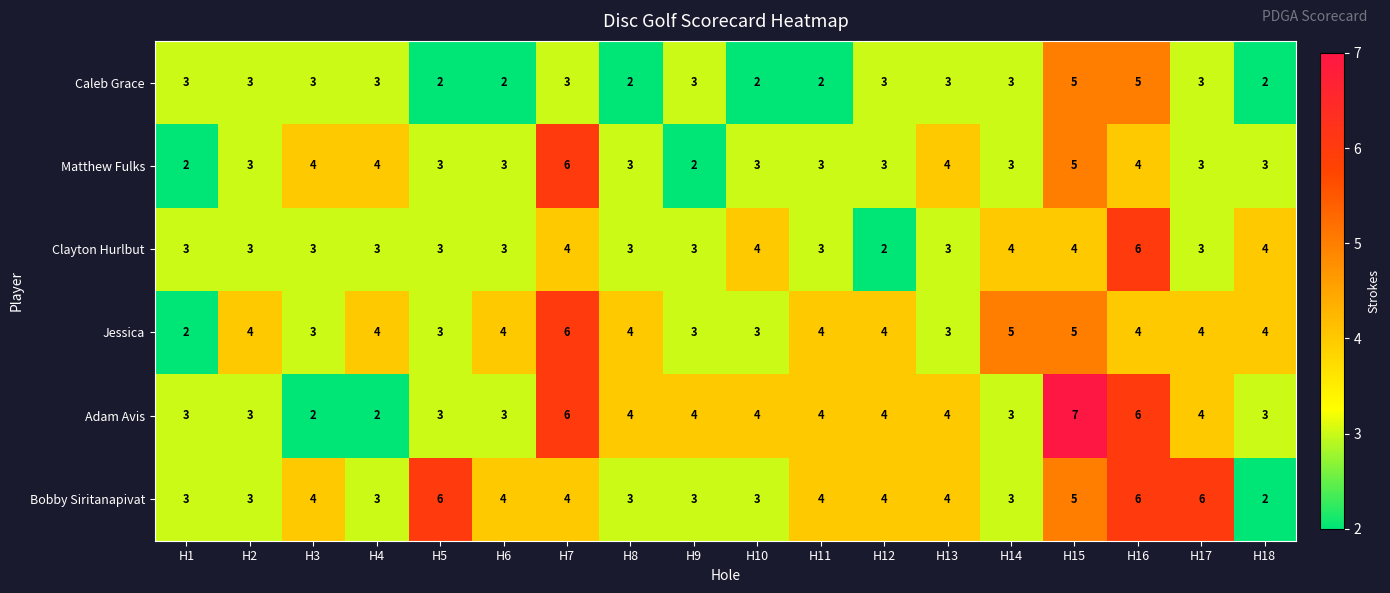

Which series has the largest total across all categories?

Bobby Siritanapivat